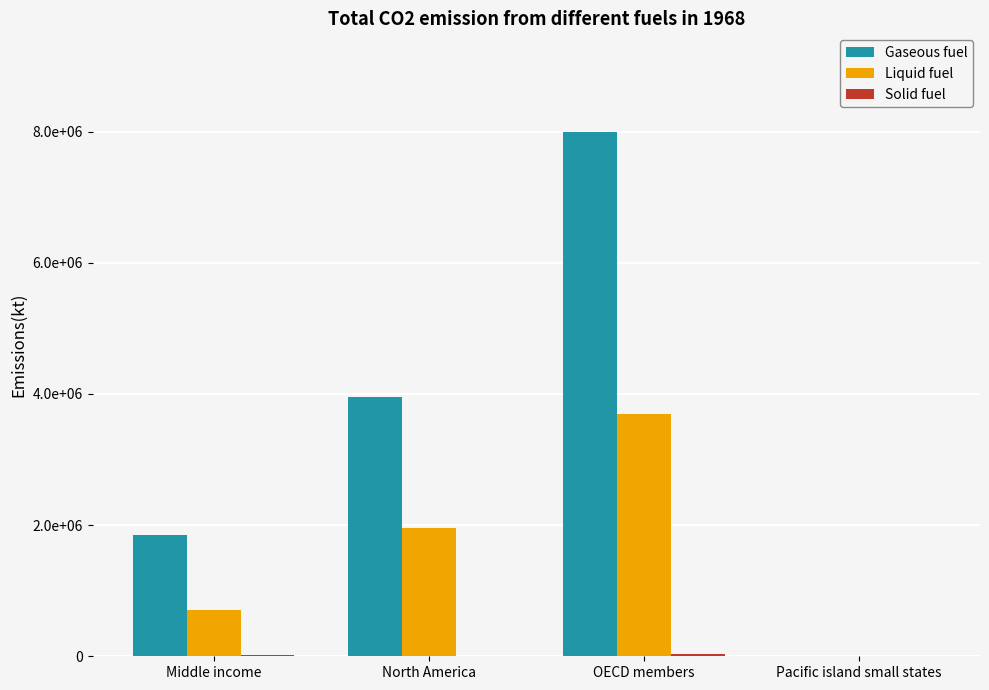

Is it true that Solid fuel equals 762 at Pacific island small states?

False